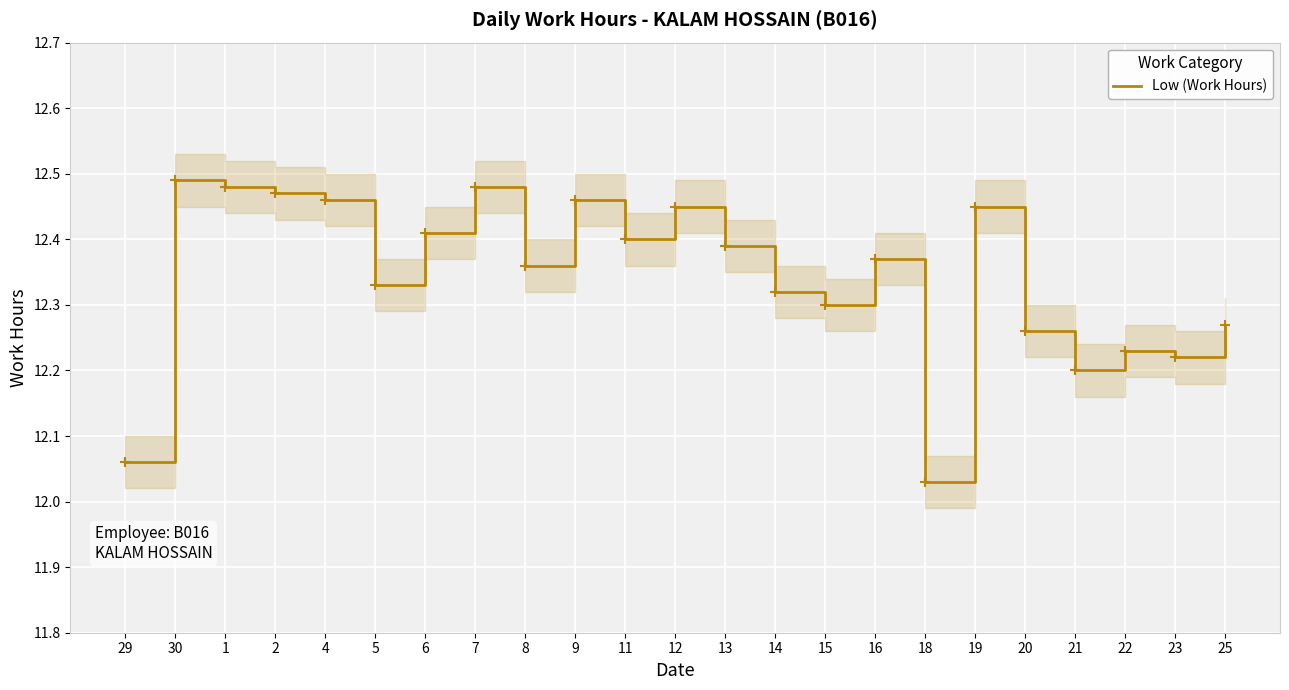

How many categories are shown in the chart?

23